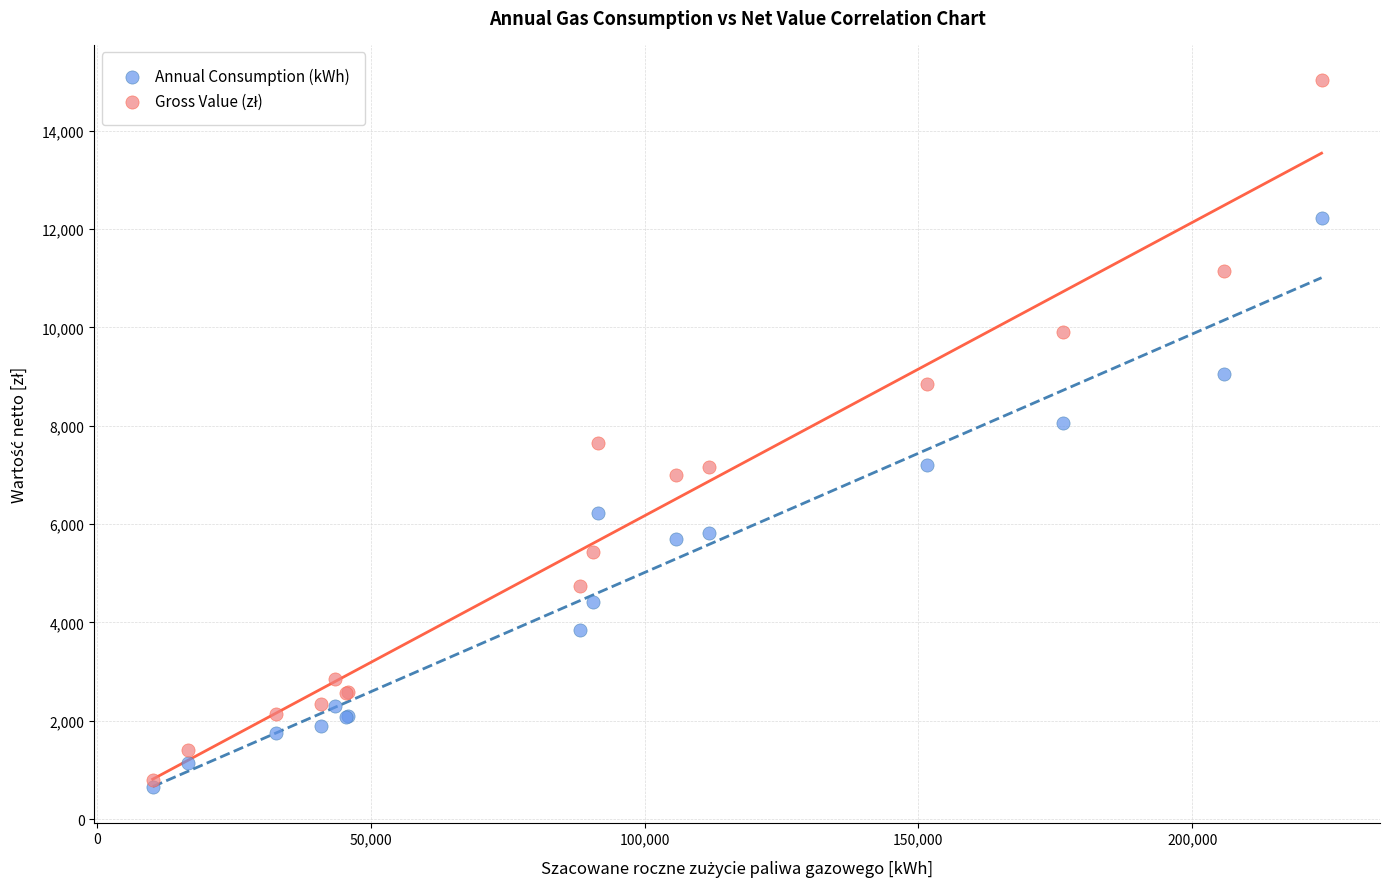

In the Annual Consumption (kWh) series, what Y value is closest to 6432?

6222.3